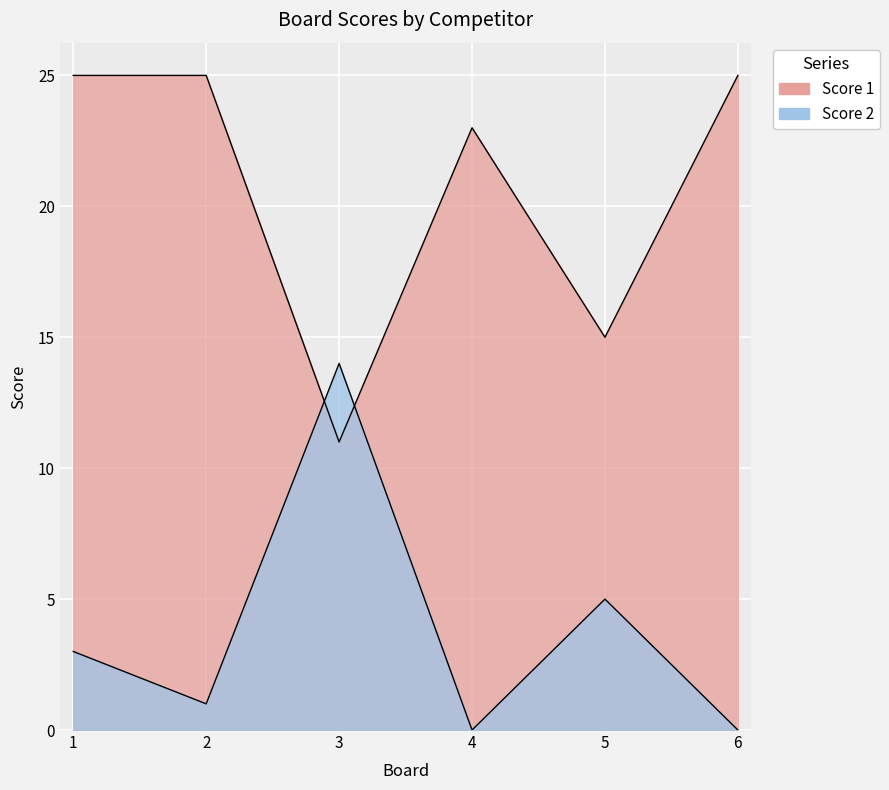

What is the sum of all Score 1 values?

124